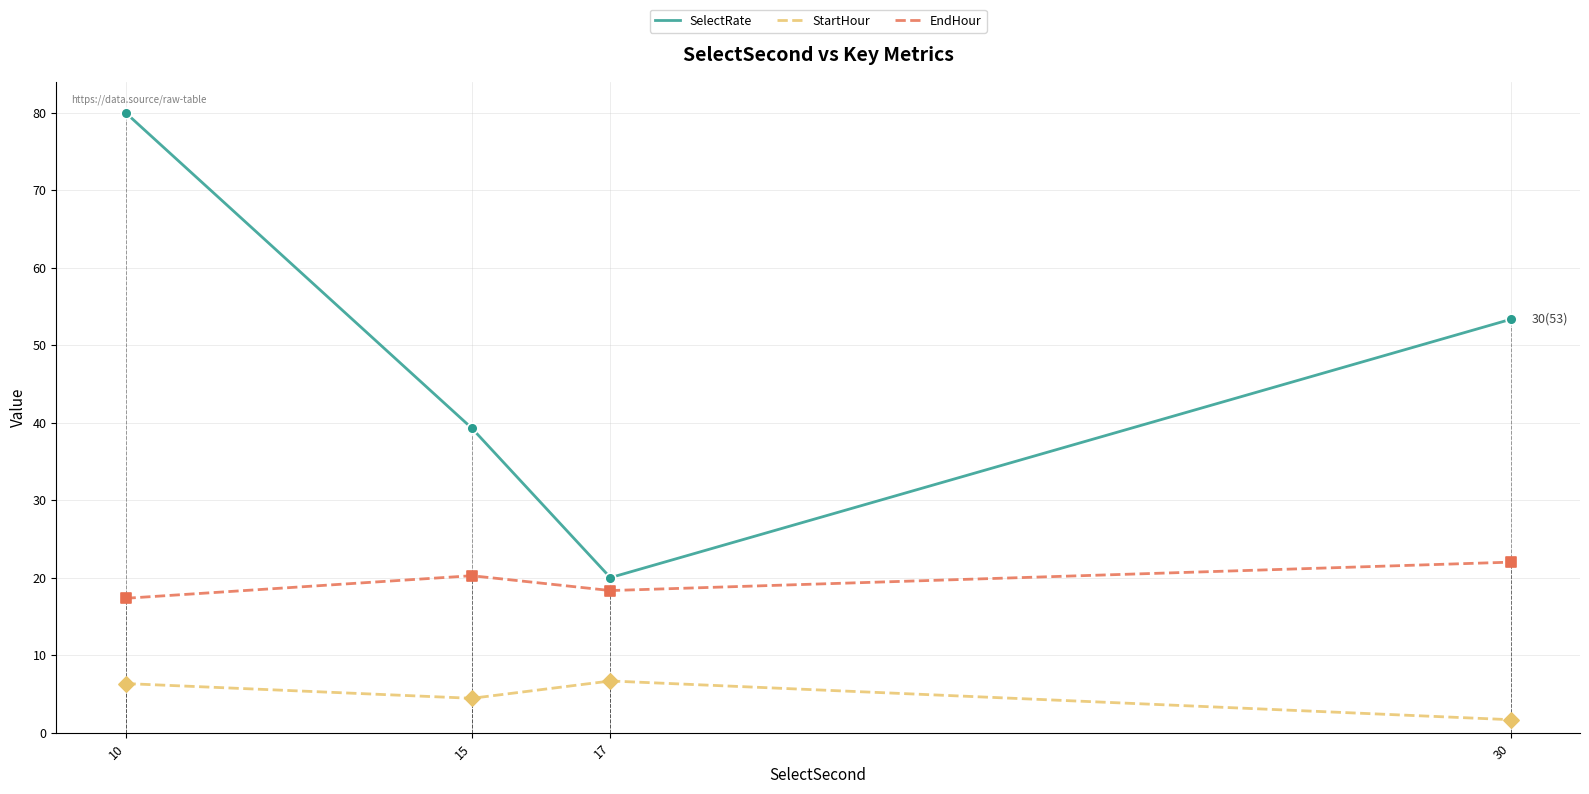

Is the value of EndHour at 17 greater than the value of SelectRate at 30?

No